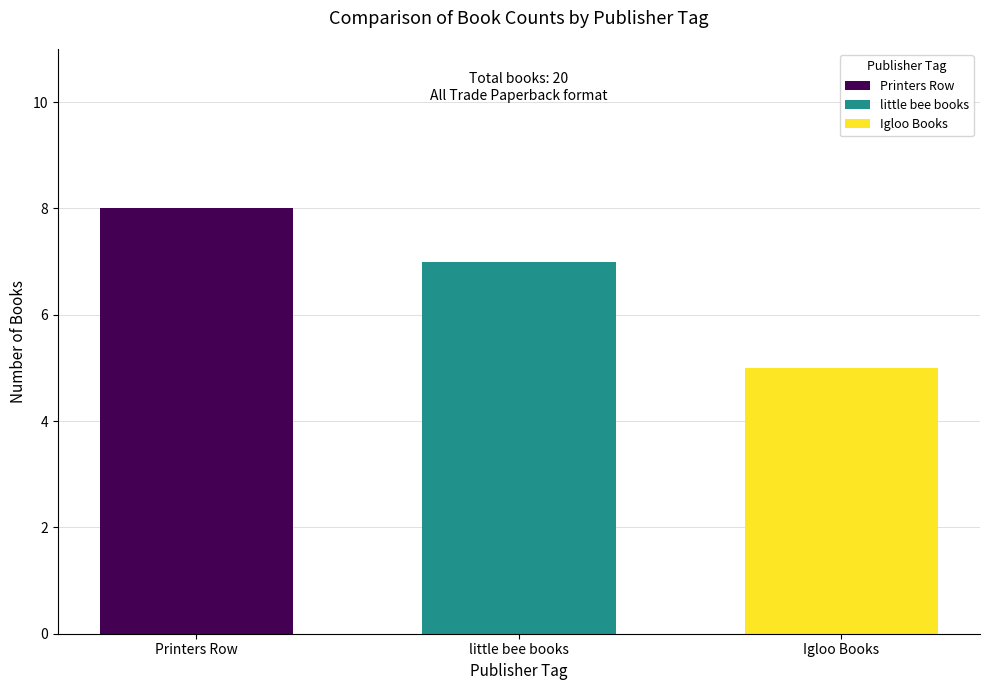

List the labels in order of value, largest first.

Printers Row, little bee books, Igloo Books